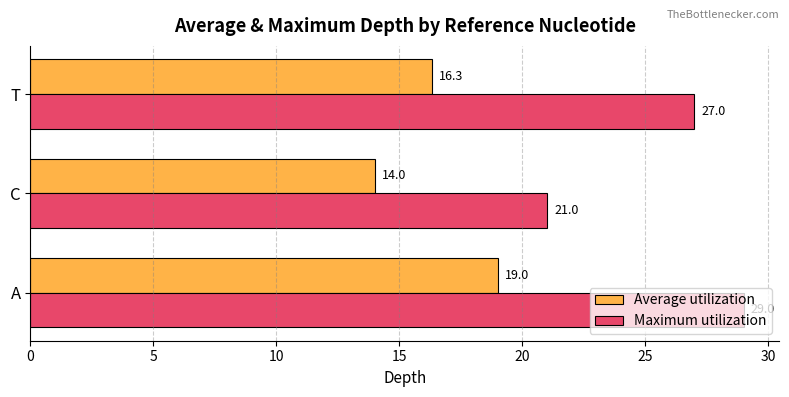

What is the difference between the maximum and second lowest values in the Average utilization series?

2.7